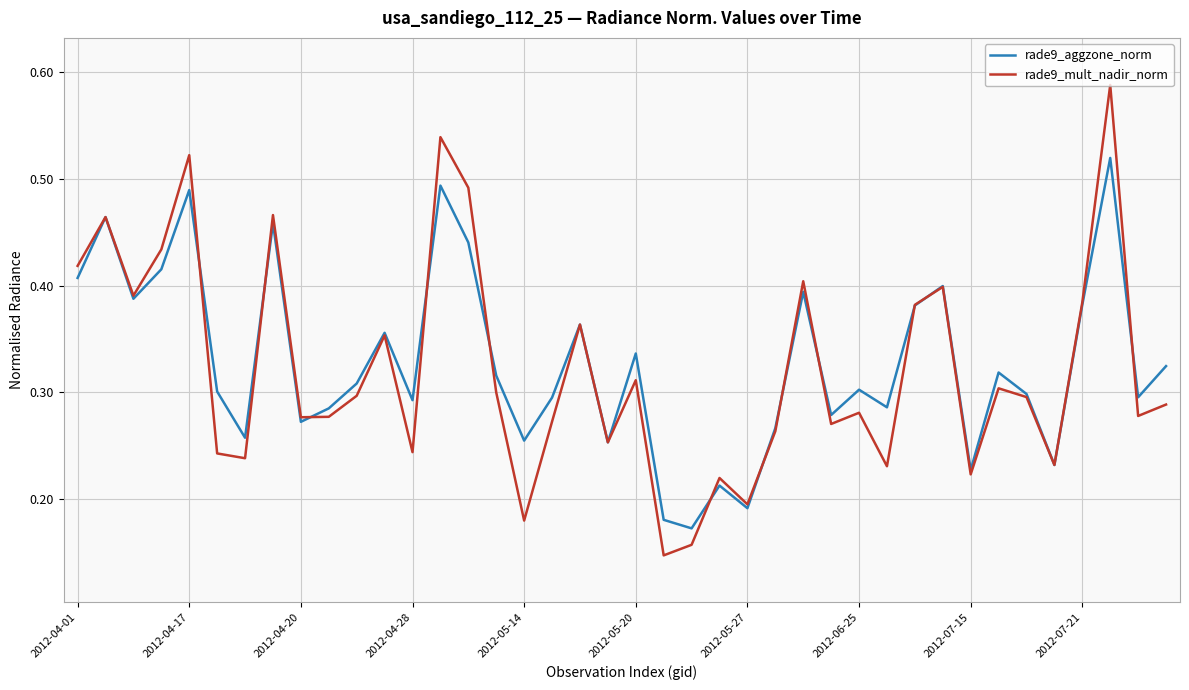

List the series in order of their peak value, highest first.

rade9_mult_nadir_norm, rade9_aggzone_norm